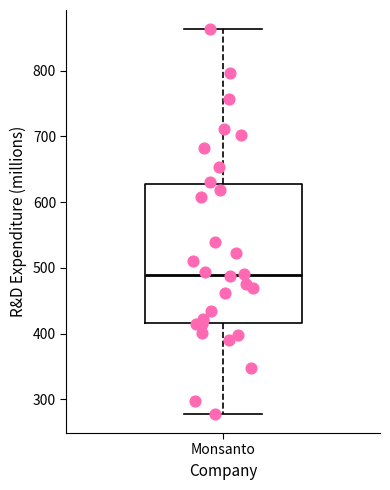

Where is the upper edge of the box for Monsanto on the y-axis? The values are not printed on the chart, so give them approximately, as read against the axis.

630